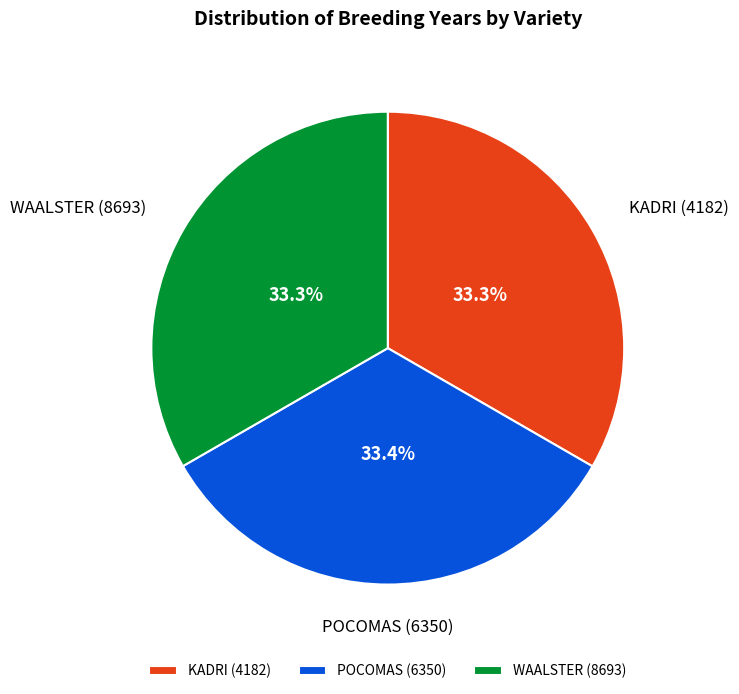

Combined, what portion of the pie is WAALSTER (8693) and KADRI (4182)?

66.6%